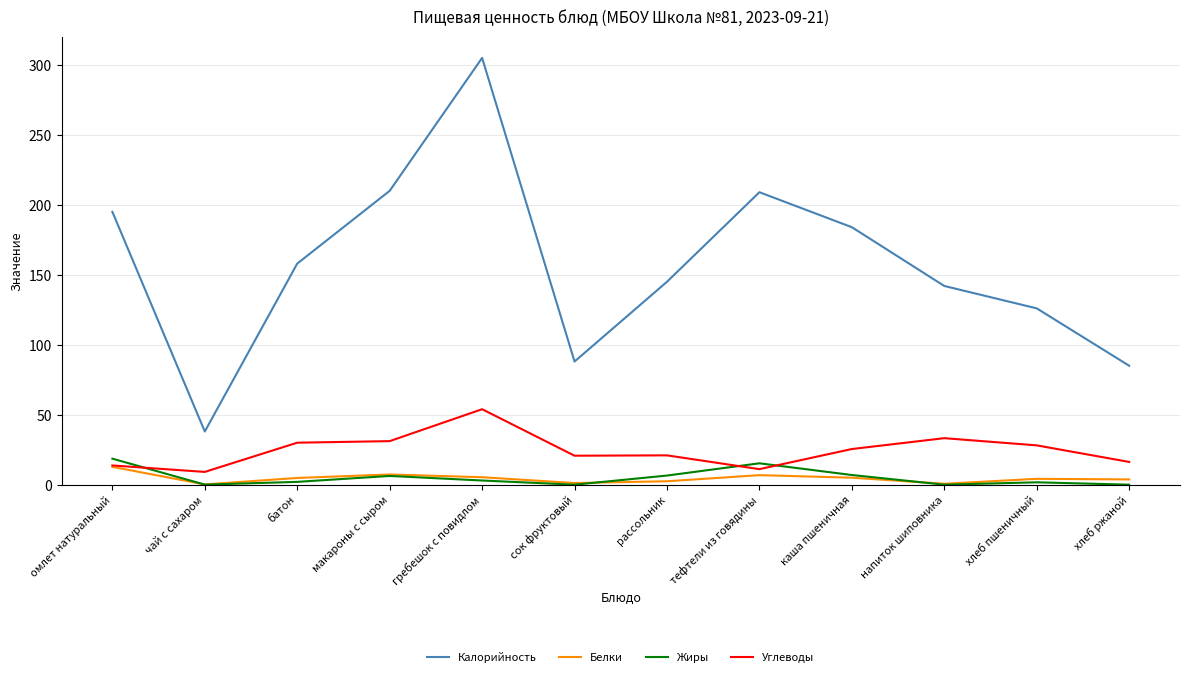

What is the total value across all series at гребешок с повидлом?

367.2